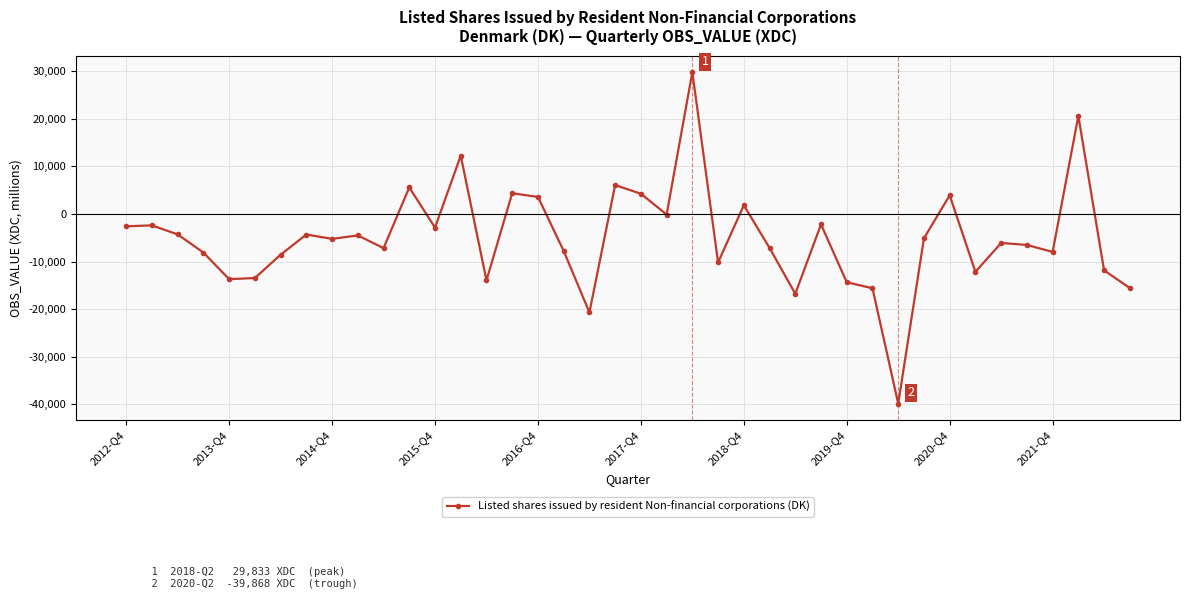

What is the average value?

-4965